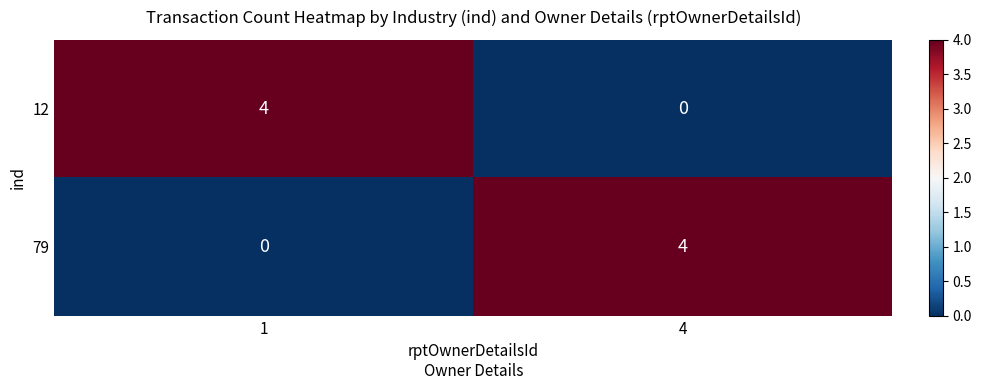

How many distinct data groups are displayed?

2